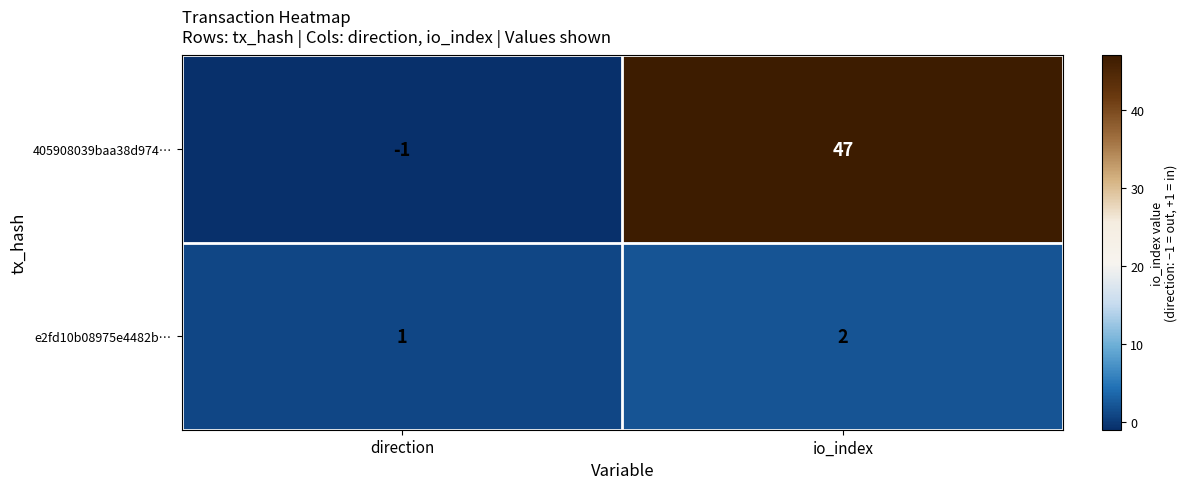

Rank the series at direction from lowest to highest value.

405908039baa38d974…, e2fd10b08975e4482b…